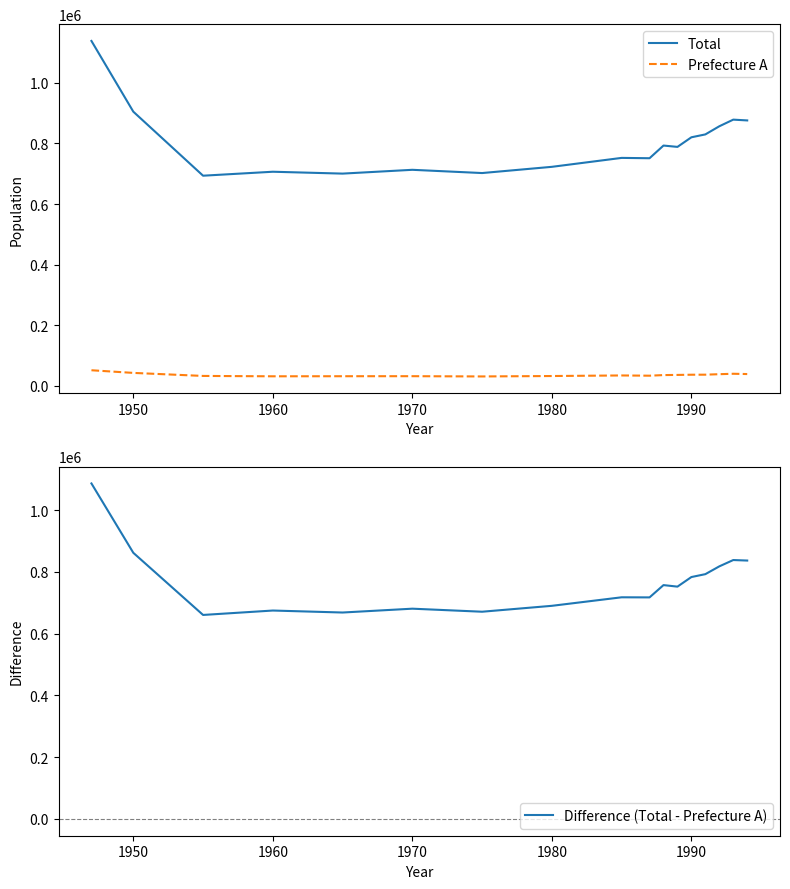

What are all the series names shown in the legend?

Total, Prefecture A, Difference (Total - Prefecture A)